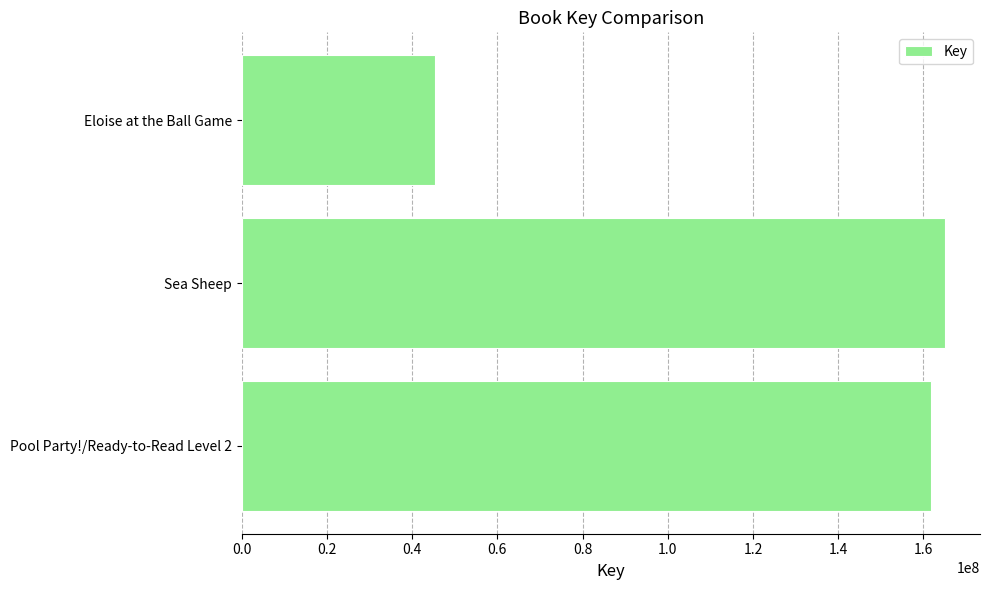

Which has a higher value, Eloise at the Ball Game or Pool Party!/Ready-to-Read Level 2?

Pool Party!/Ready-to-Read Level 2